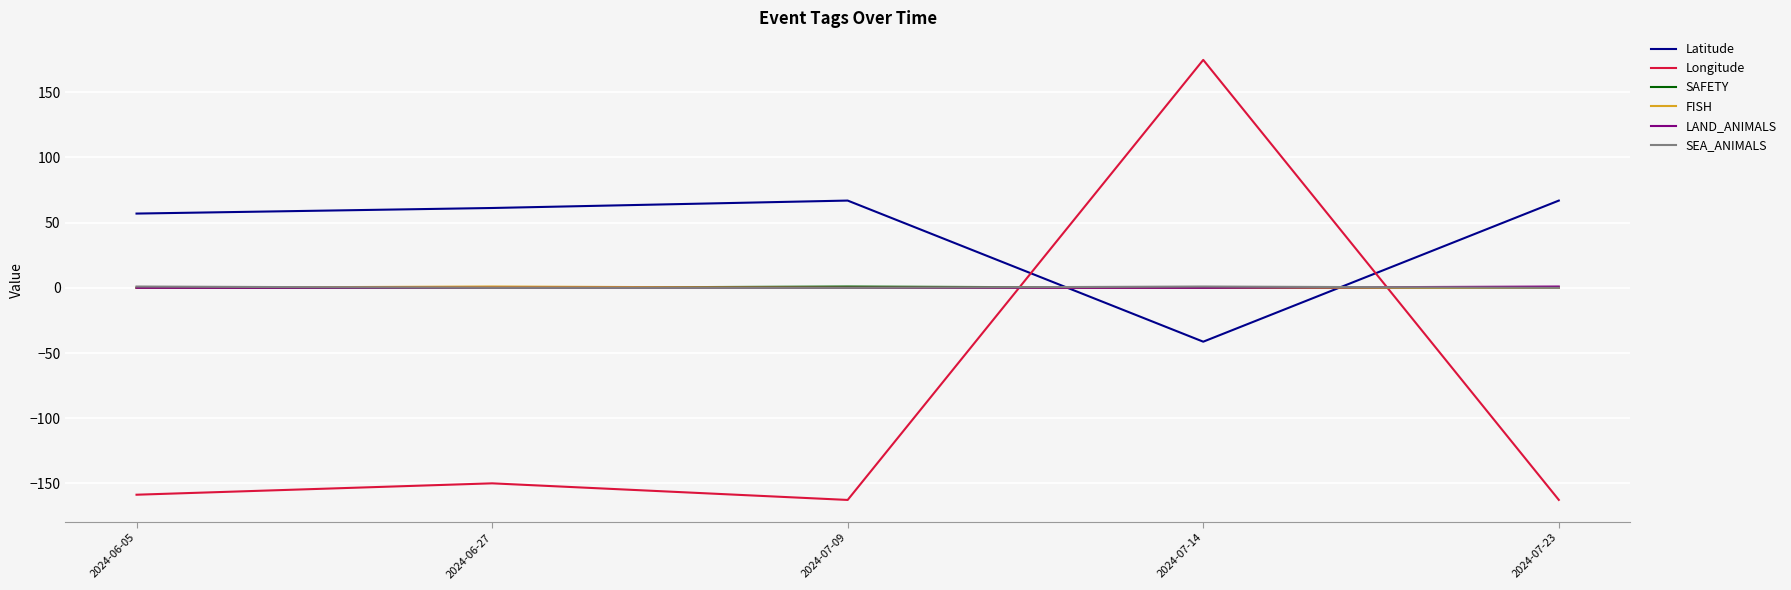

Which category has the highest value across all series?

2024-07-14